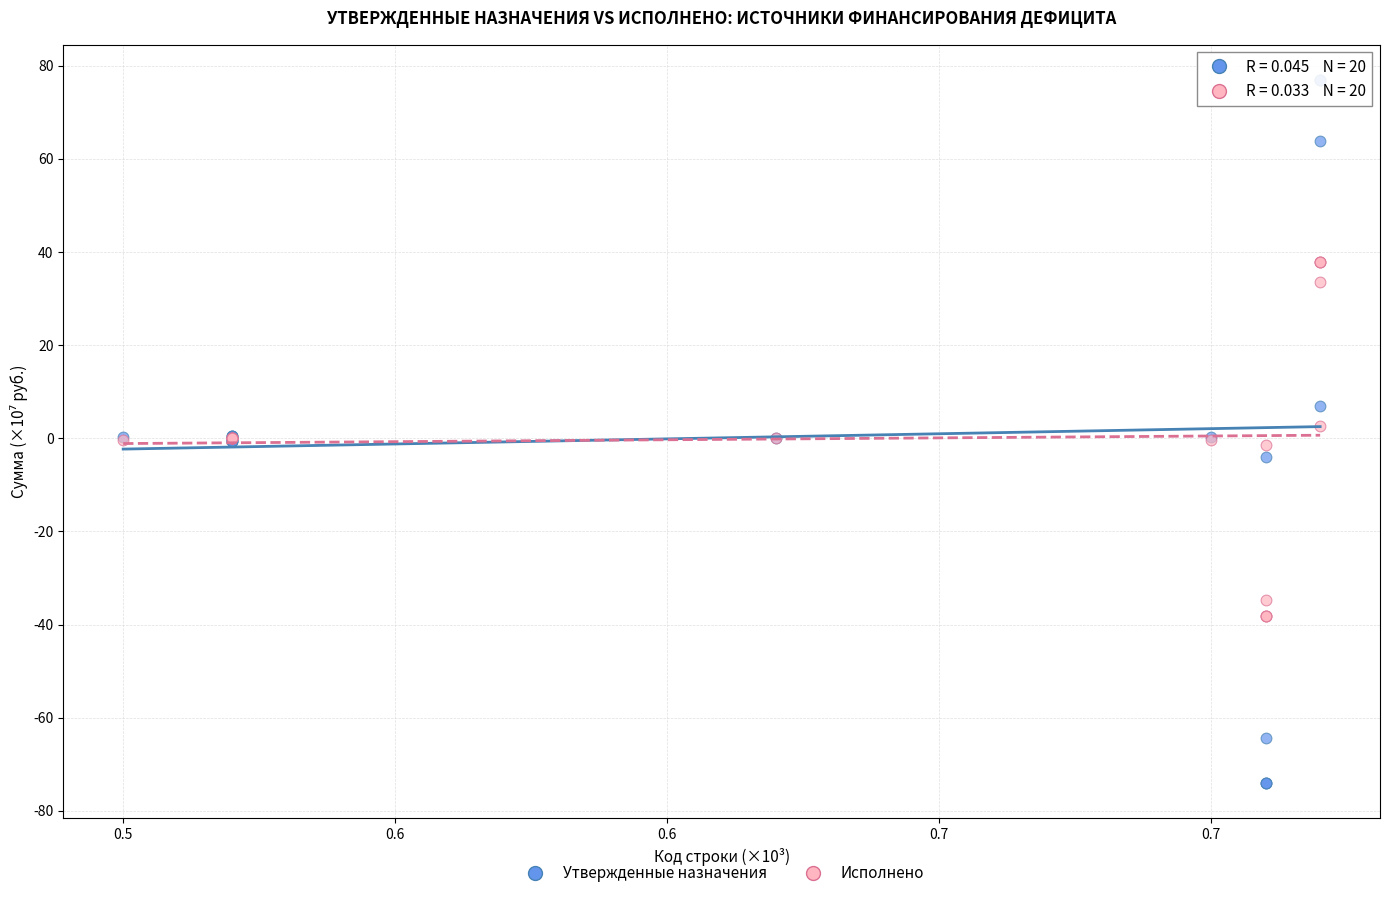

Which series reaches the maximum Y coordinate?

Утвержденные назначения